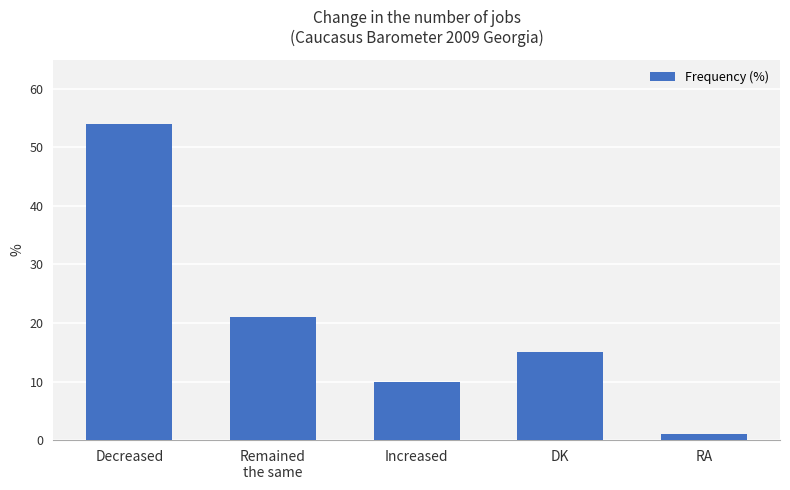

What is the difference between the values at Remained
the same and Increased?

11